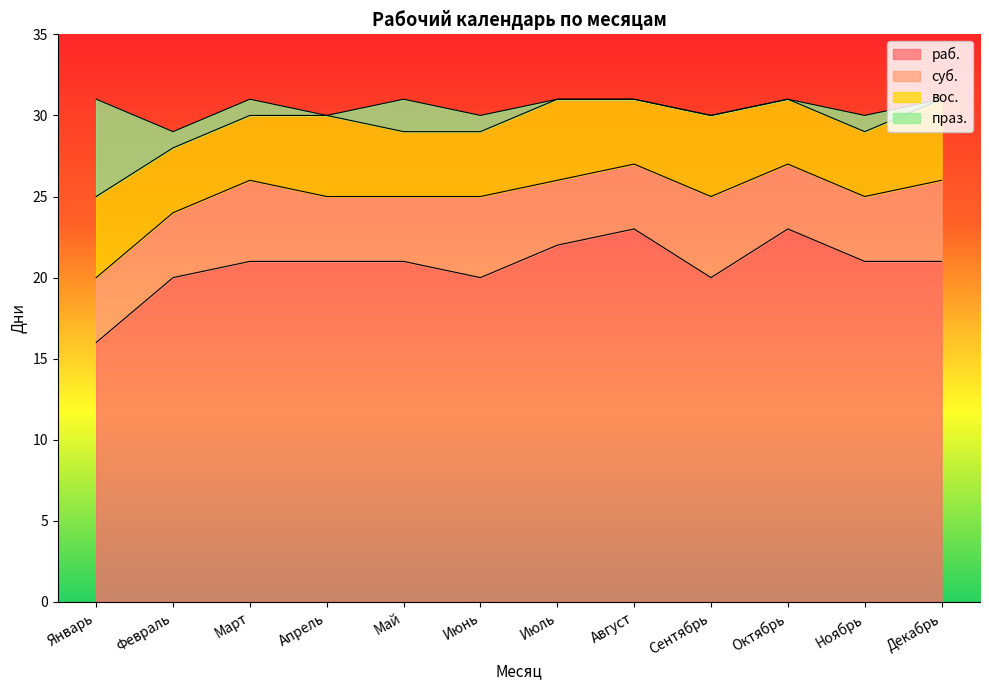

How many intersections are there between вос. and суб.?

2